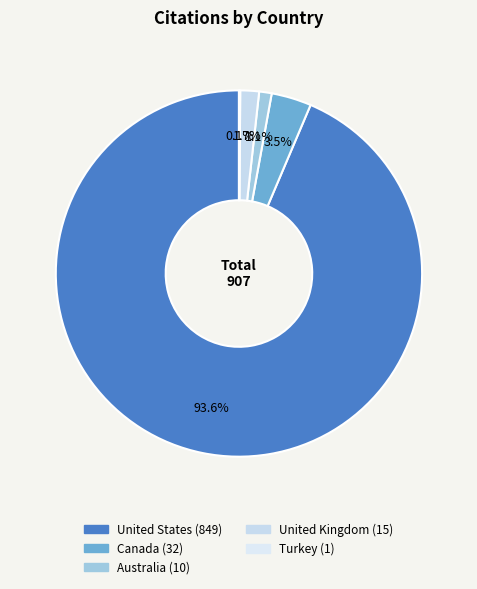

Is it true that United States is 88% of the pie?

False